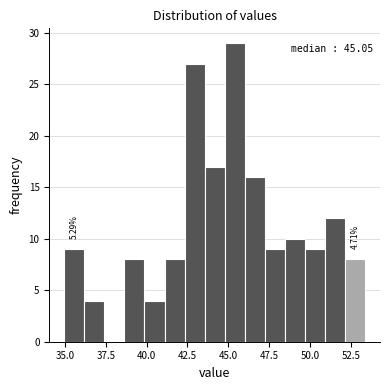

Around what value on the x-axis is the tallest bar? Give the approximate position of its centre, as read against the axis.

45.5